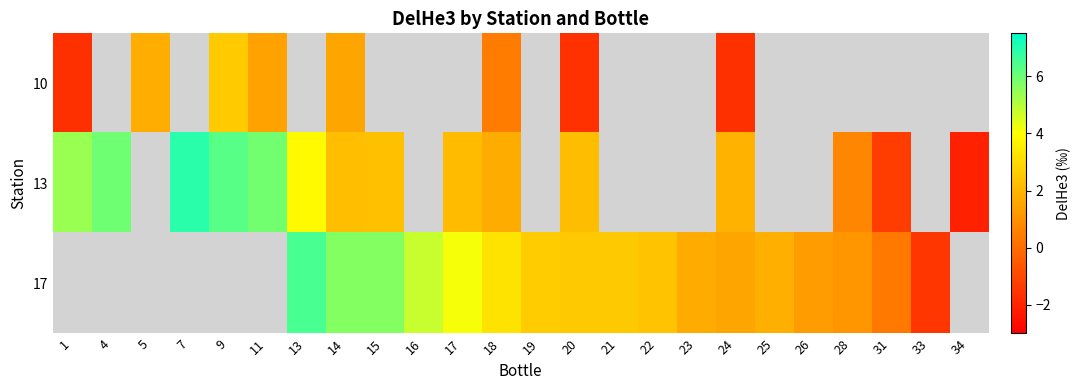

How many negative values does the 10 series have?

3